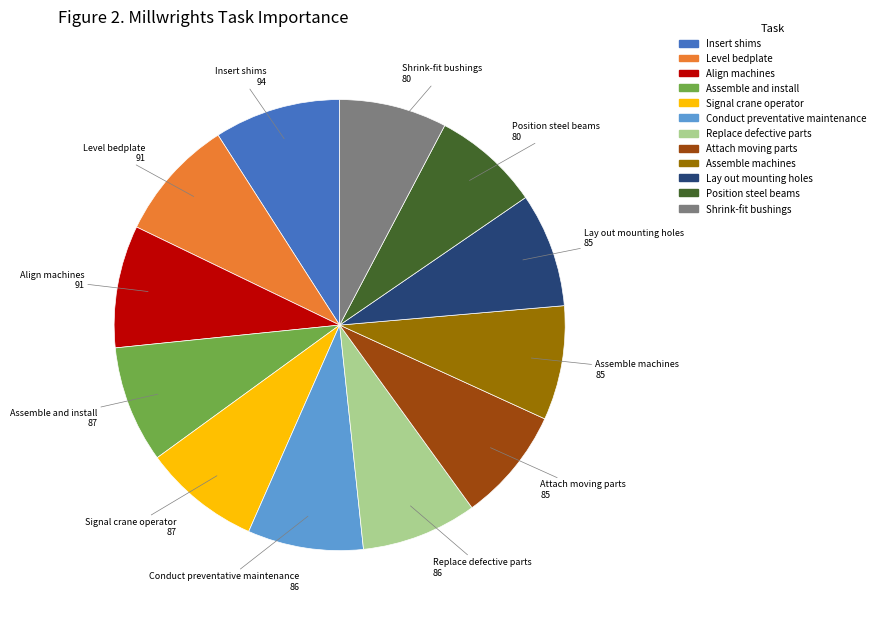

What is the ratio of the value at Assemble and install to the value at Conduct preventative maintenance?

1.0